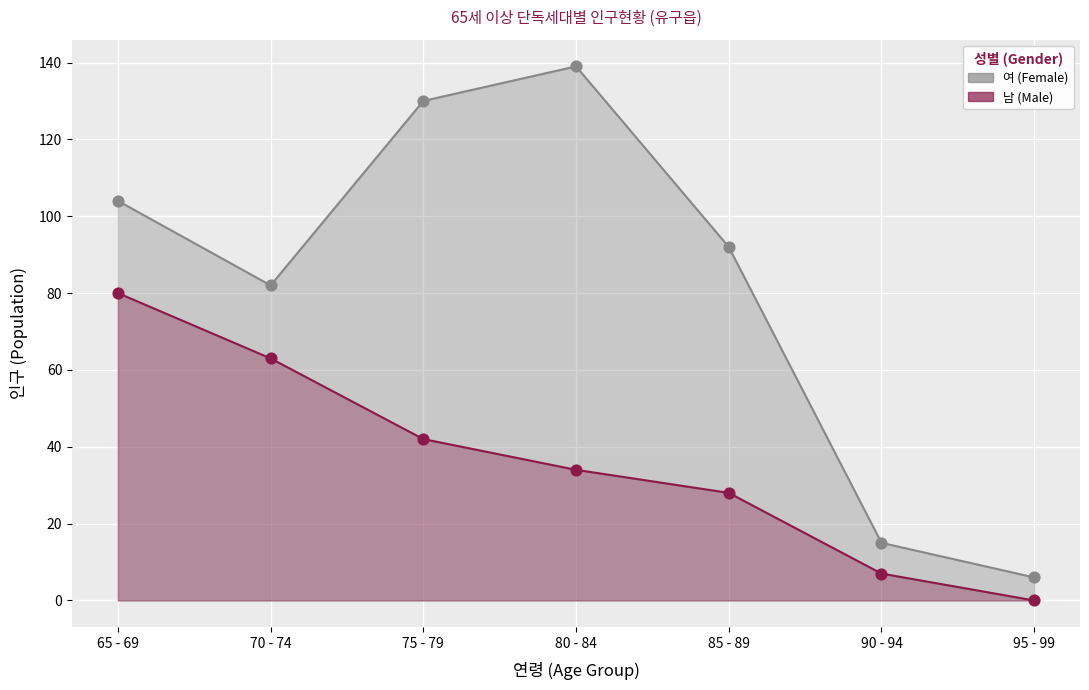

Is the value of 남 (Male) at 90 - 94 greater than the value of 여 (Female) at 65 - 69?

No